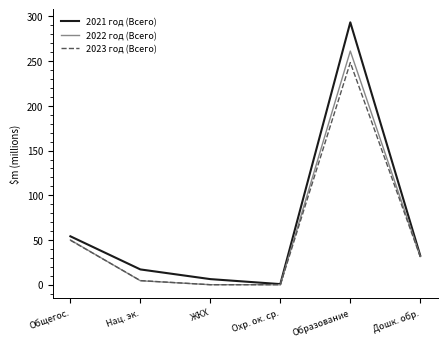

What are all the series names shown in the legend?

2021 год (Всего), 2022 год (Всего), 2023 год (Всего)